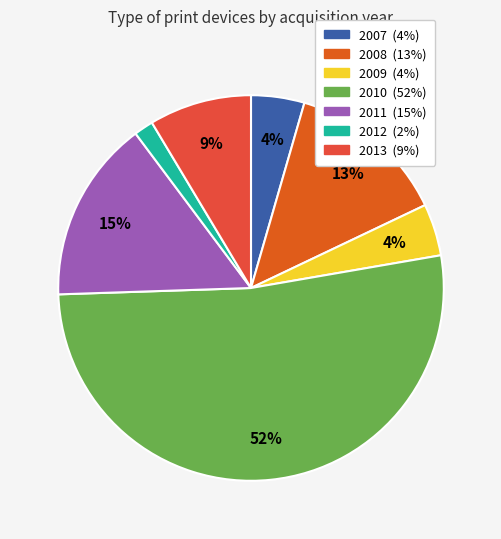

Is there a majority slice in this chart?

Yes